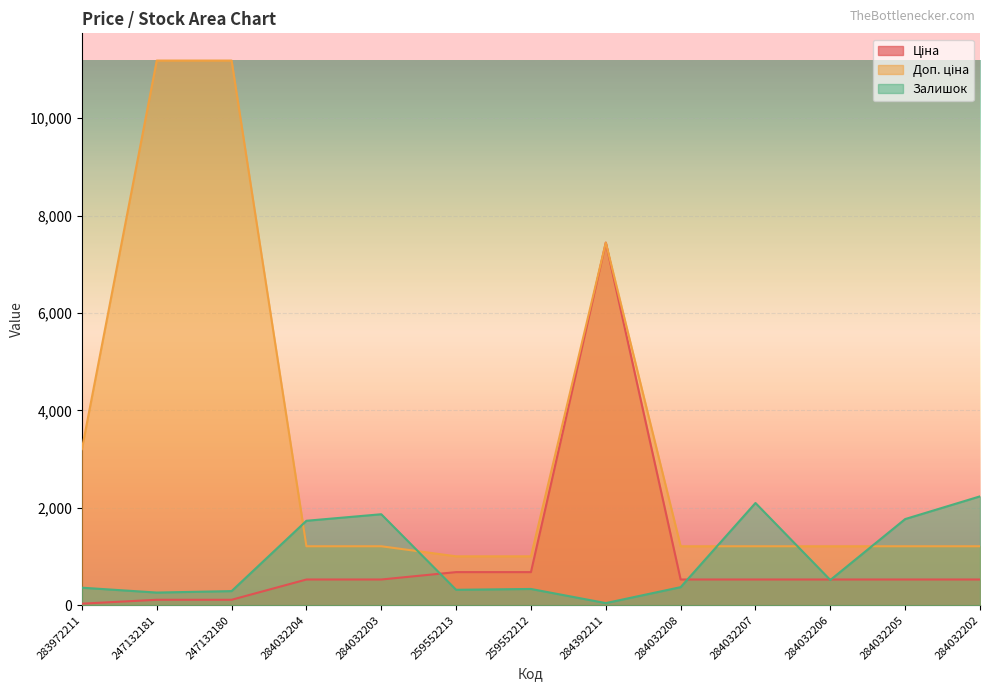

What is the value of the Ціна point at the 3rd from the left?

111.8